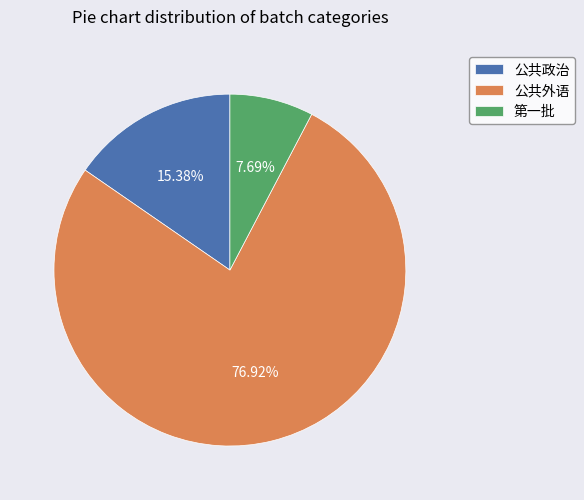

Is there a majority slice in this chart?

Yes